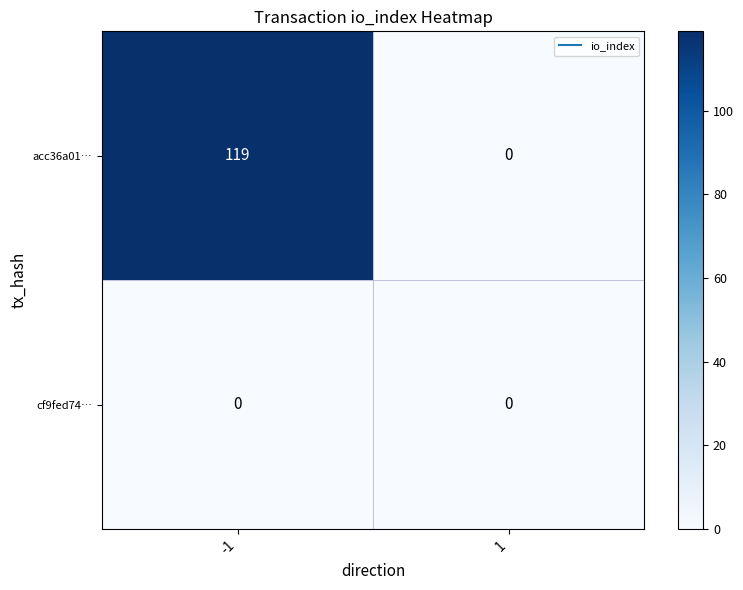

Reading left to right, transcribe all the data shown in this chart.

acc36a01…: 119	0
cf9fed74…: 0	0